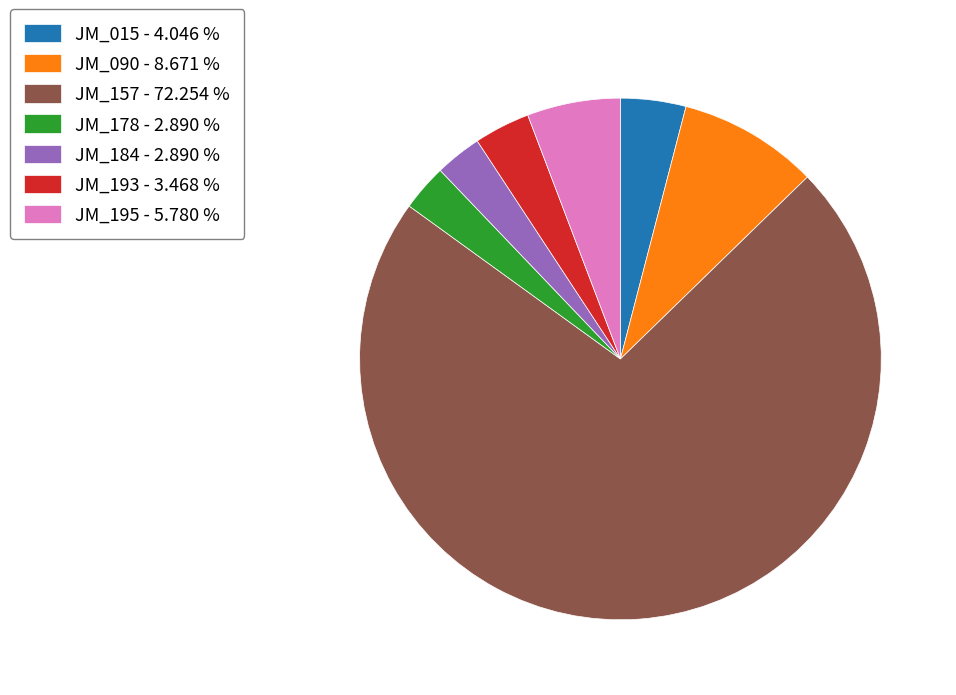

Combined, do JM_015 and JM_195 account for over 50%?

No